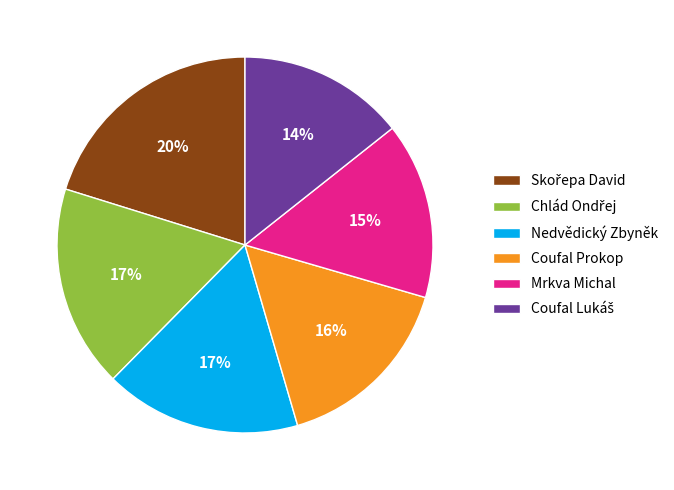

To the nearest percent, what percentage of the pie is Mrkva Michal?

15%